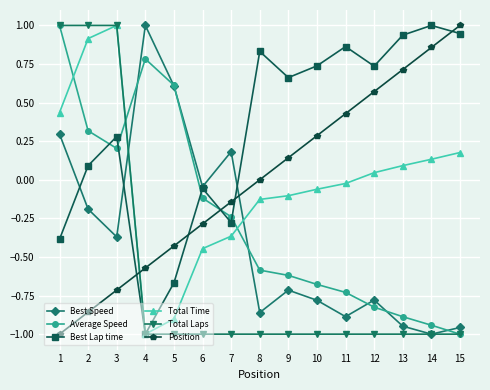

What is the greatest value displayed?

1.0